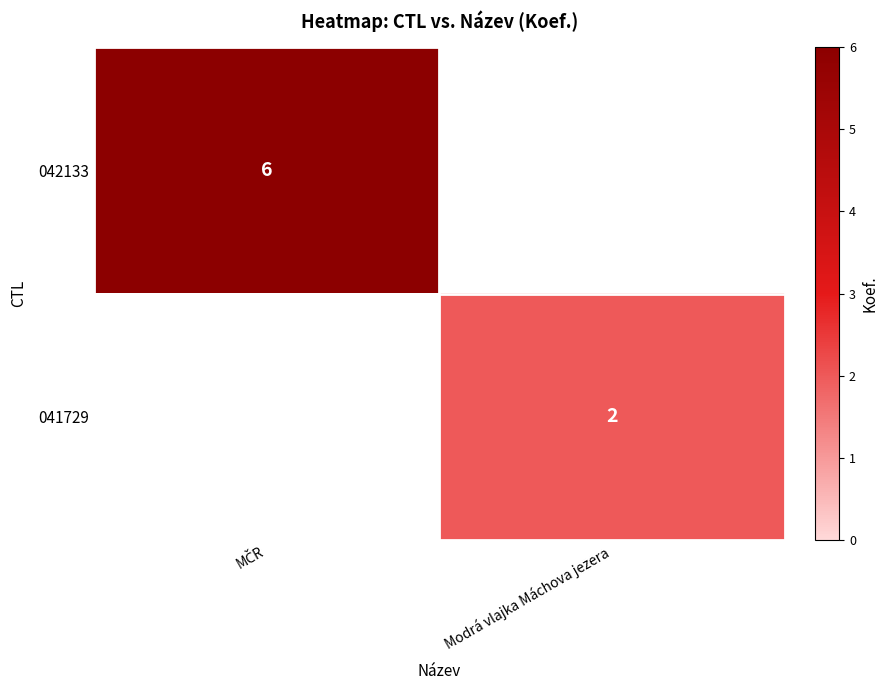

True or false: 041729 has a value of 2 at Modrá vlajka Máchova jezera.

True